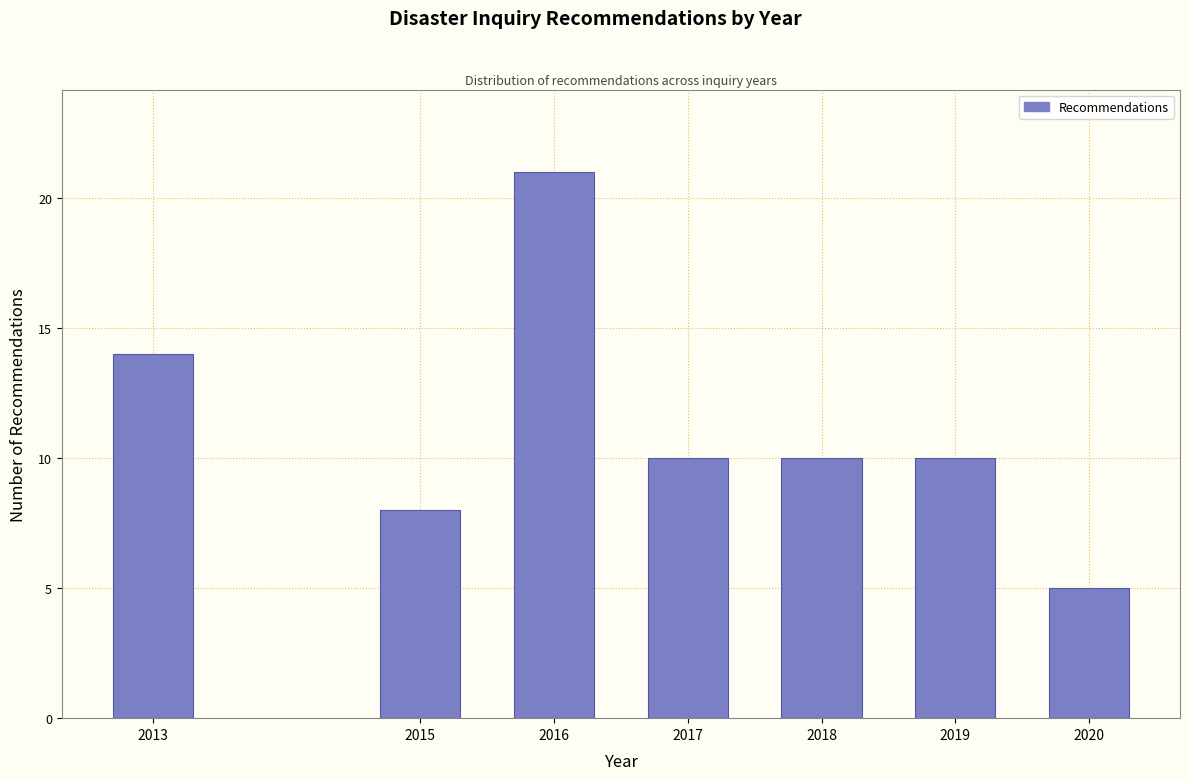

Reading left to right, extract all data points from this chart.

14	8	21	10	10	10	5